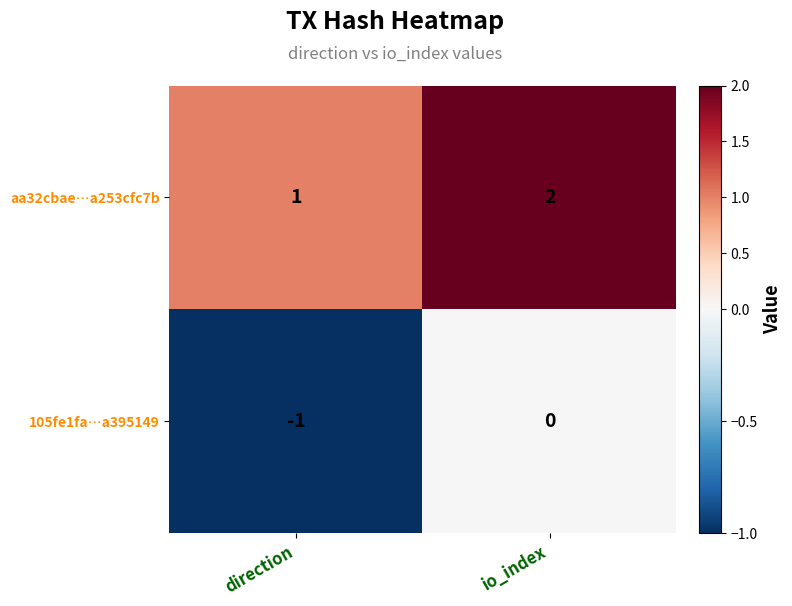

What value does the 105fe1fa…a395149 series have at direction?

-1